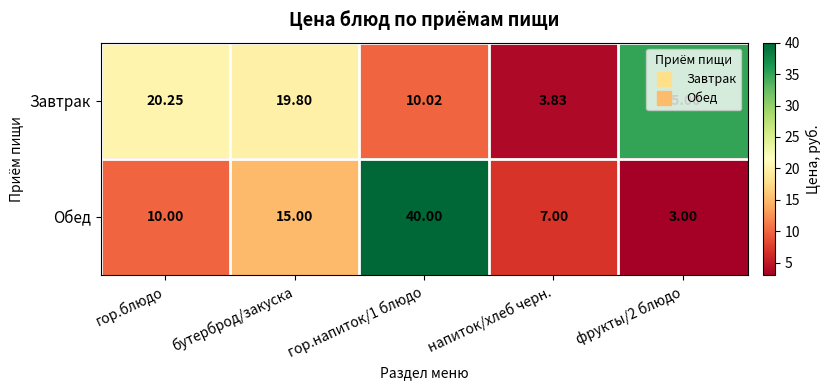

Is the value of Обед at бутерброд/закуска greater than the value of Завтрак at бутерброд/закуска?

No